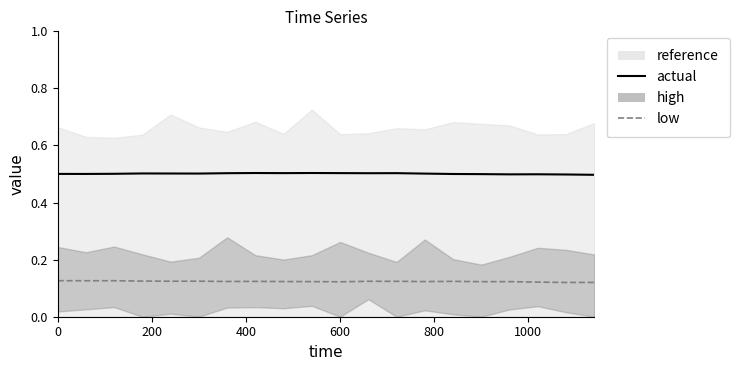

Which has a higher value, 0 or 1000?

1000